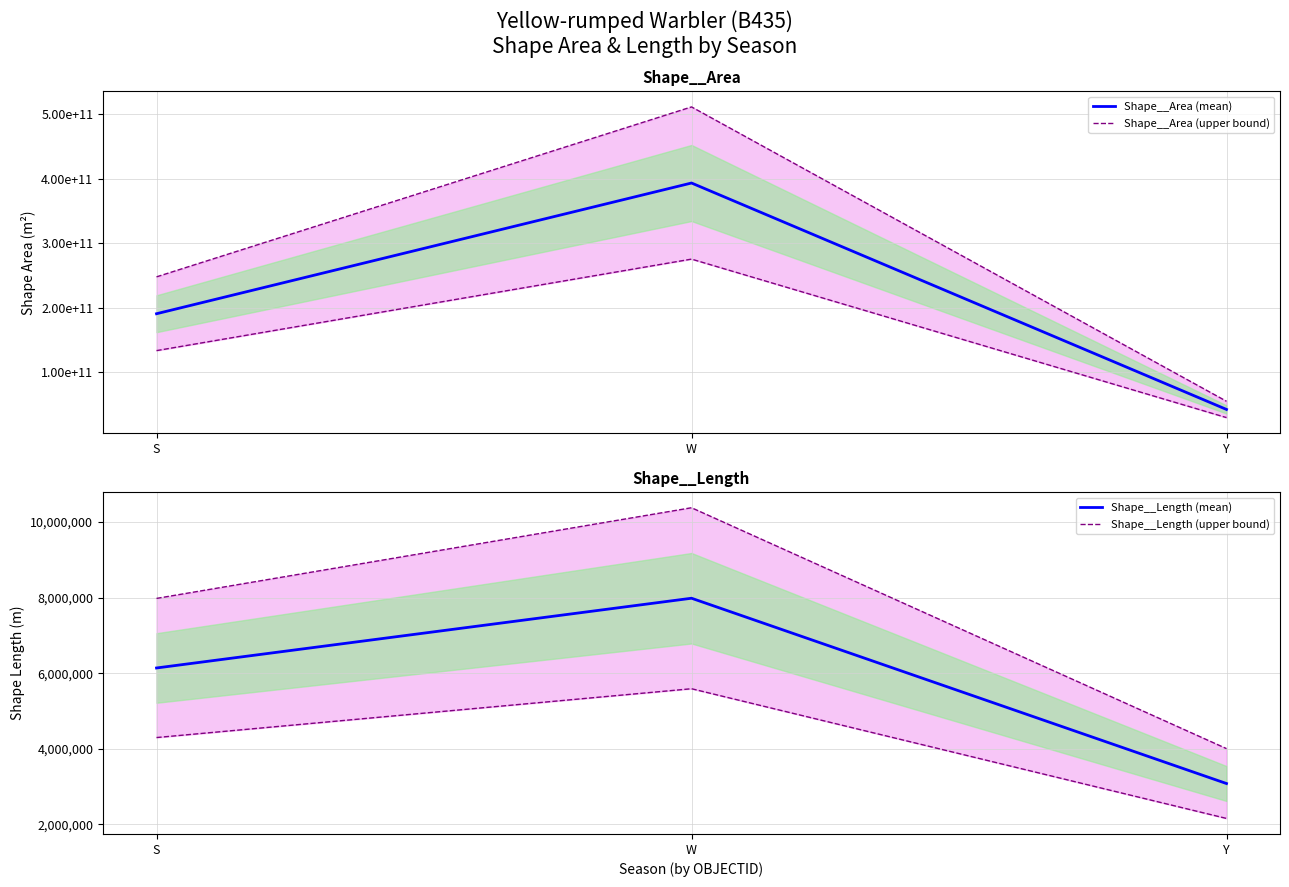

Reading left to right, transcribe all the data shown in this chart.

Shape__Area (mean): S=190602995187.8	W=393275949806.3	Y=42224533877.2
Shape__Area (upper bound): S=247783893744.2	W=511258734748.2	Y=54891894040.4
Shape__Length (mean): S=6136702.7	W=7982346.0	Y=3079015.8
Shape__Length (upper bound): S=7977713.5	W=10377049.8	Y=4002720.5